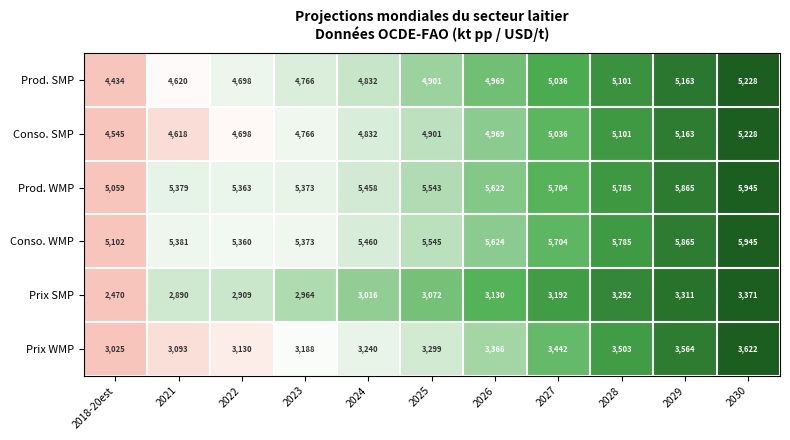

What is the average value of the Conso. WMP series?

5559